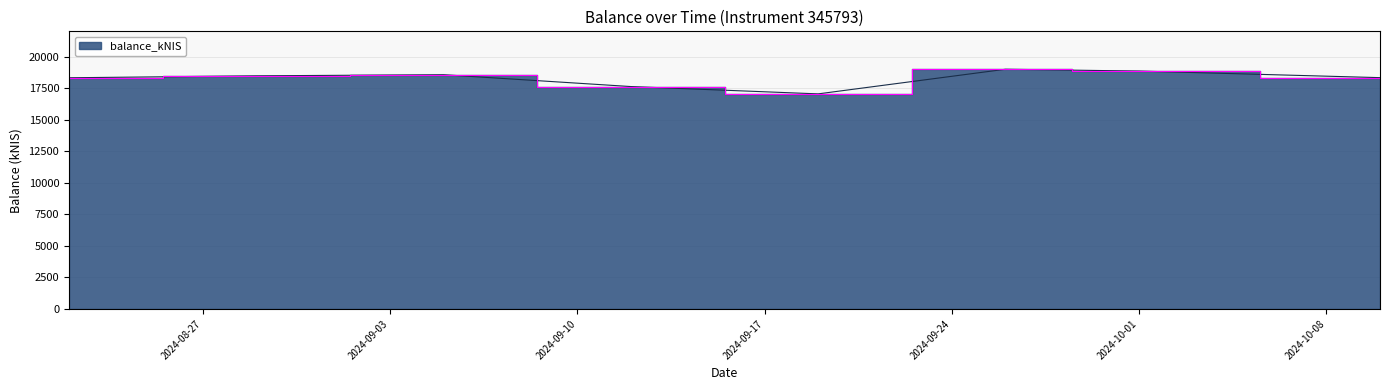

What is the label of the 6th point from the right?

2024-09-05